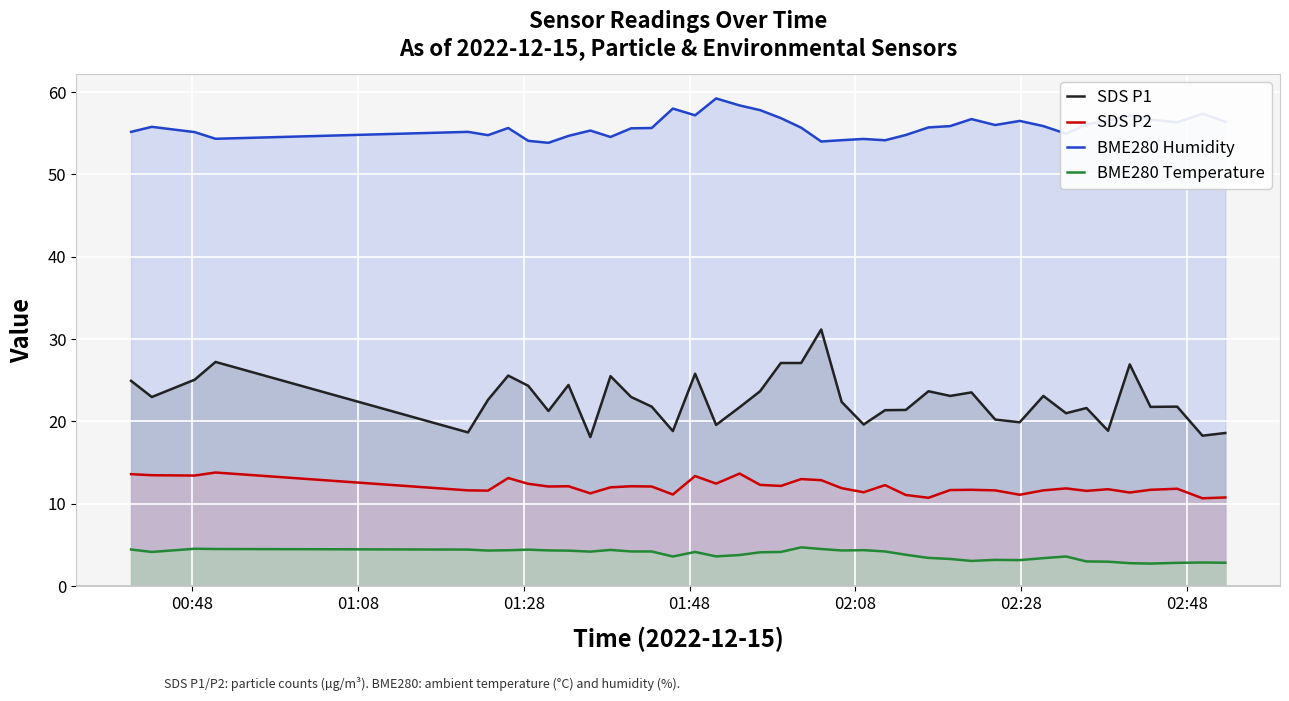

True or false: BME280 Temperature and SDS P1 intersect in this chart.

False